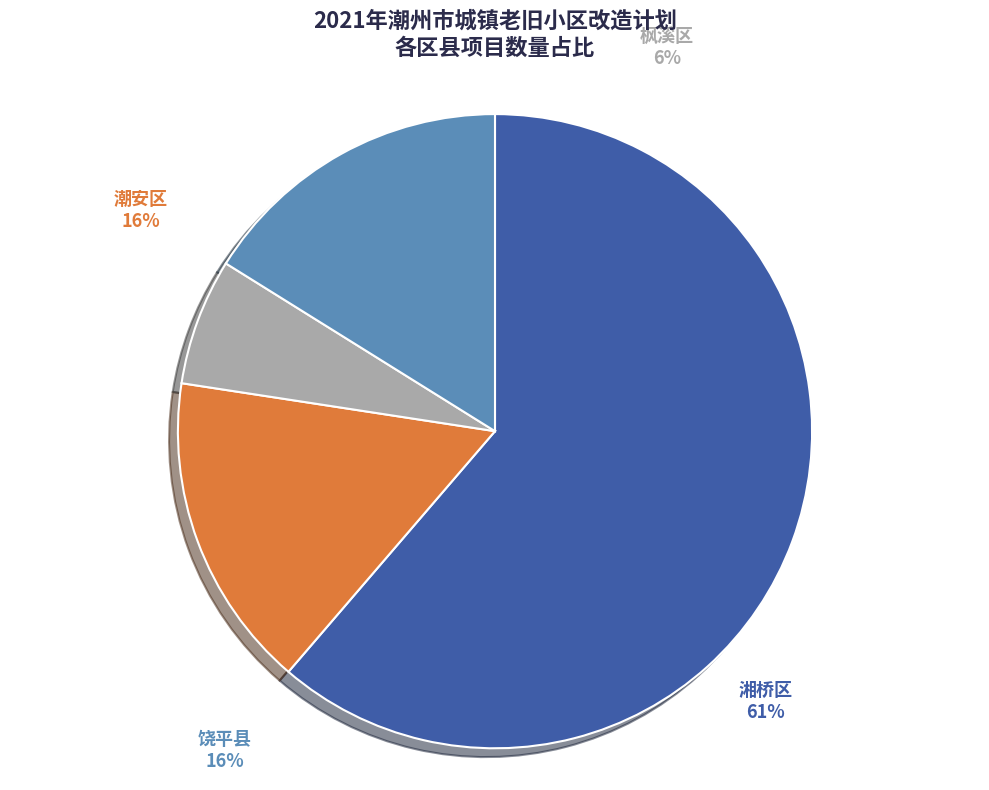

Is it true that 潮安区 is 16% of the pie?

True